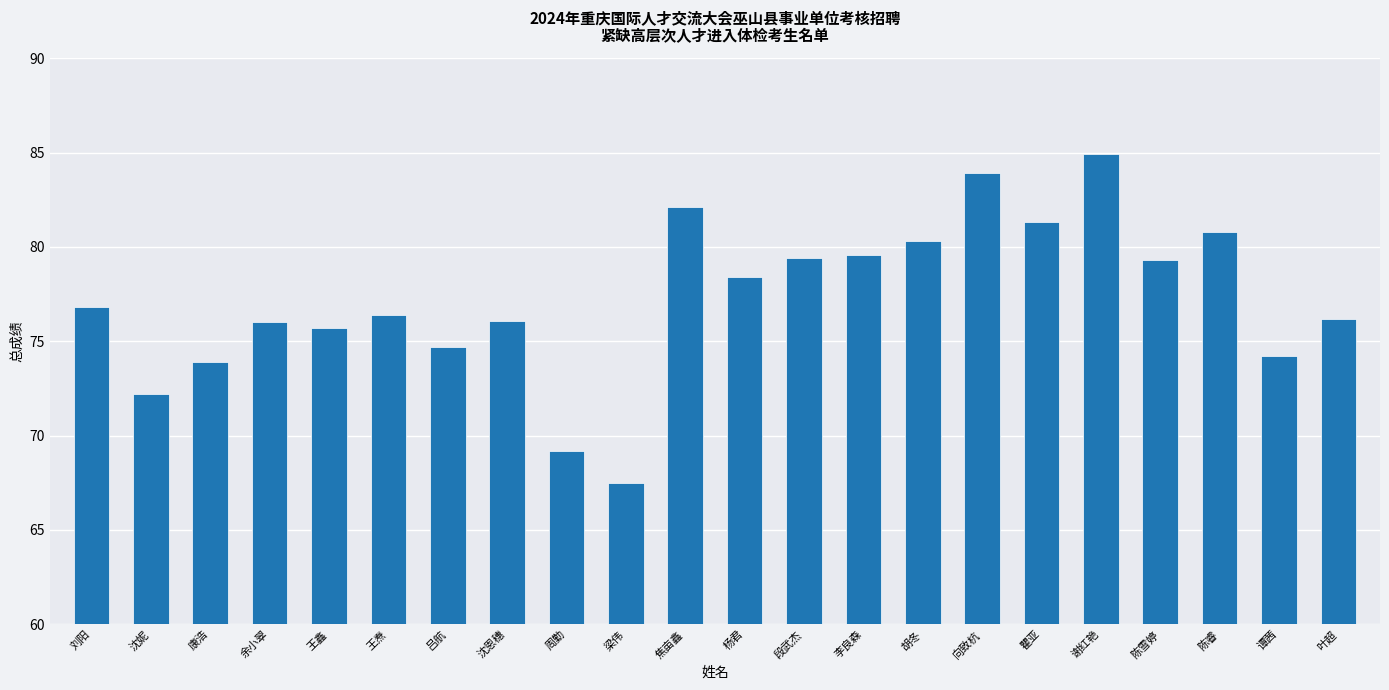

Which category has the highest value across all series?

谢红艳